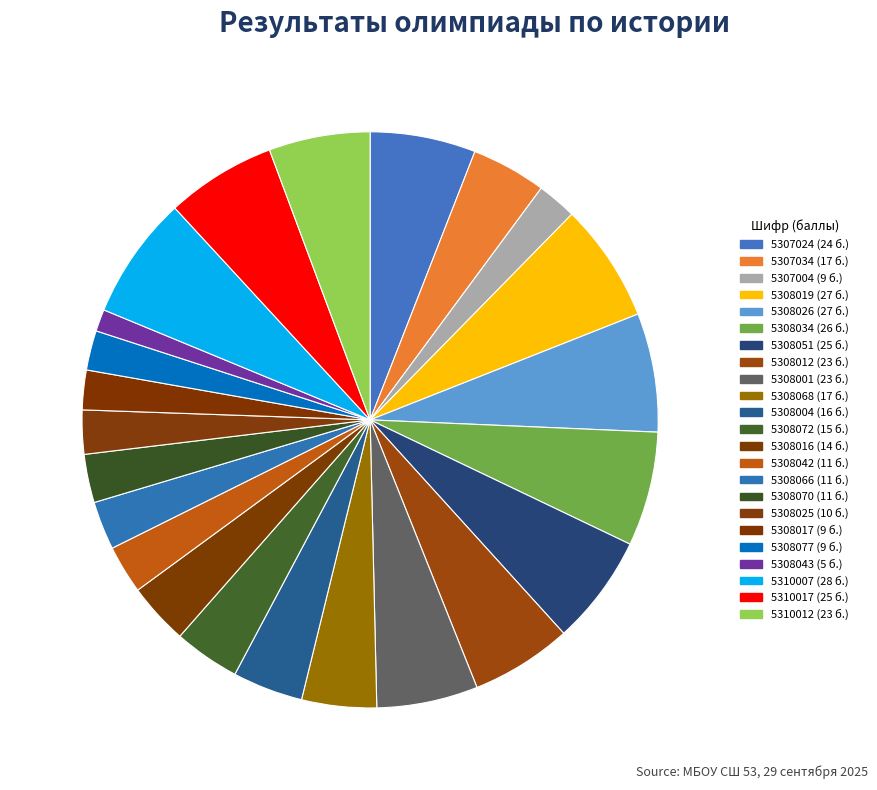

To the nearest percent, what is the combined percentage of 5308026 and 5307024?

13%